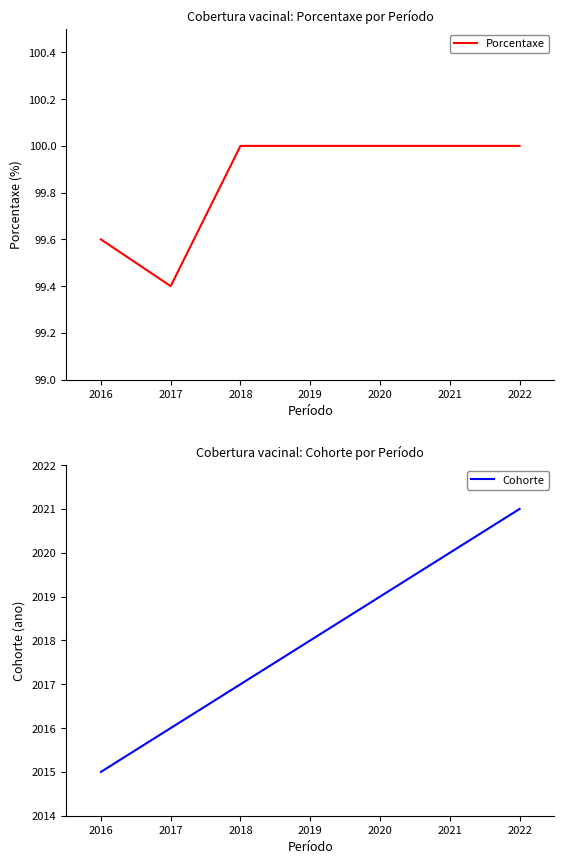

Is the value of Cohorte at 2018 greater than the value of Porcentaxe at 2017?

Yes